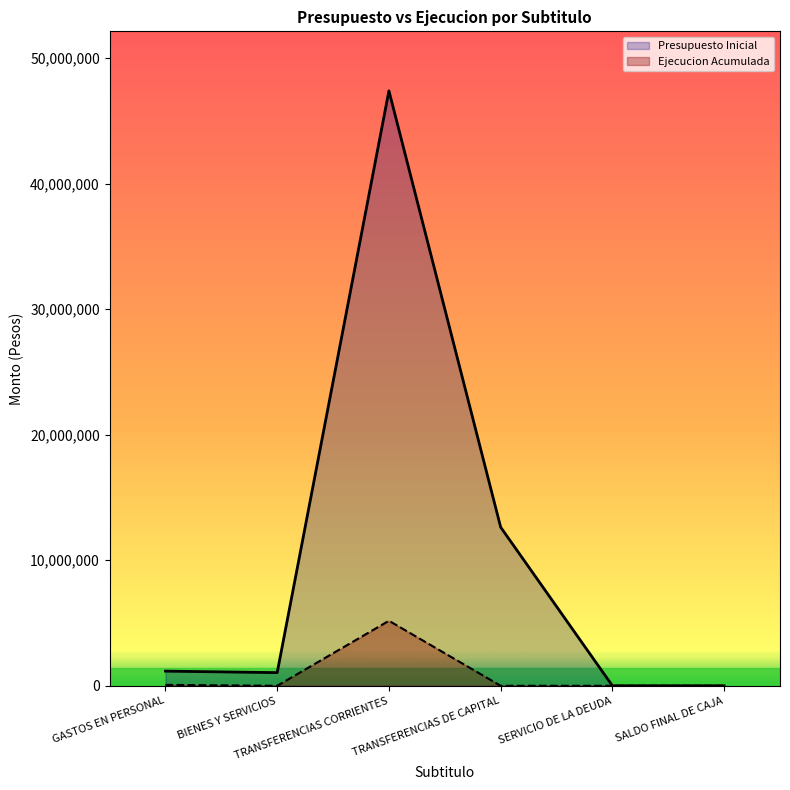

True or false: Ejecucion Acumulada and Presupuesto Inicial cross at least once.

False